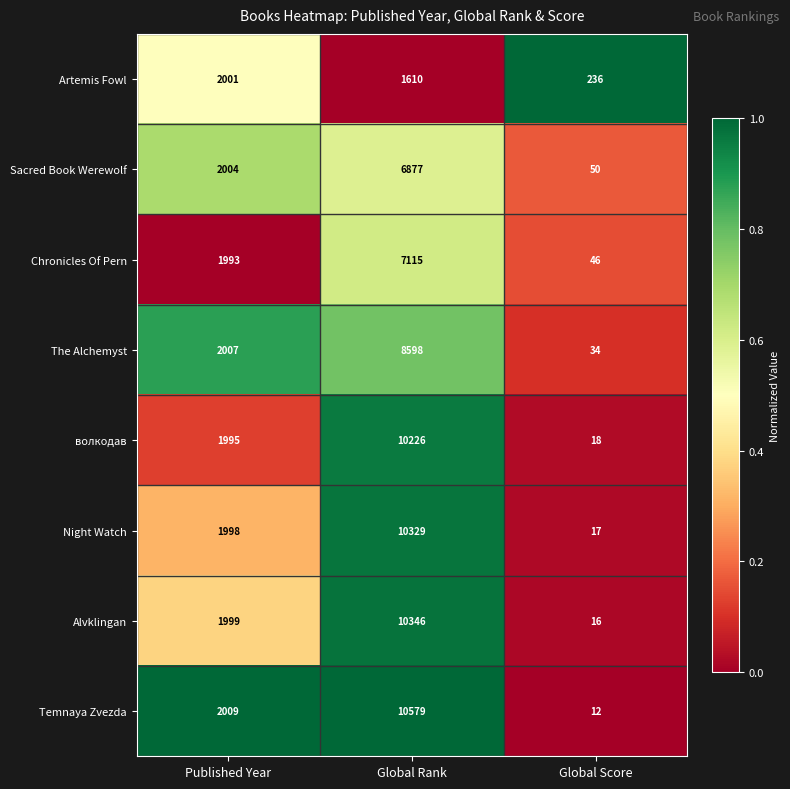

Which category has the highest value across all series?

Global Rank